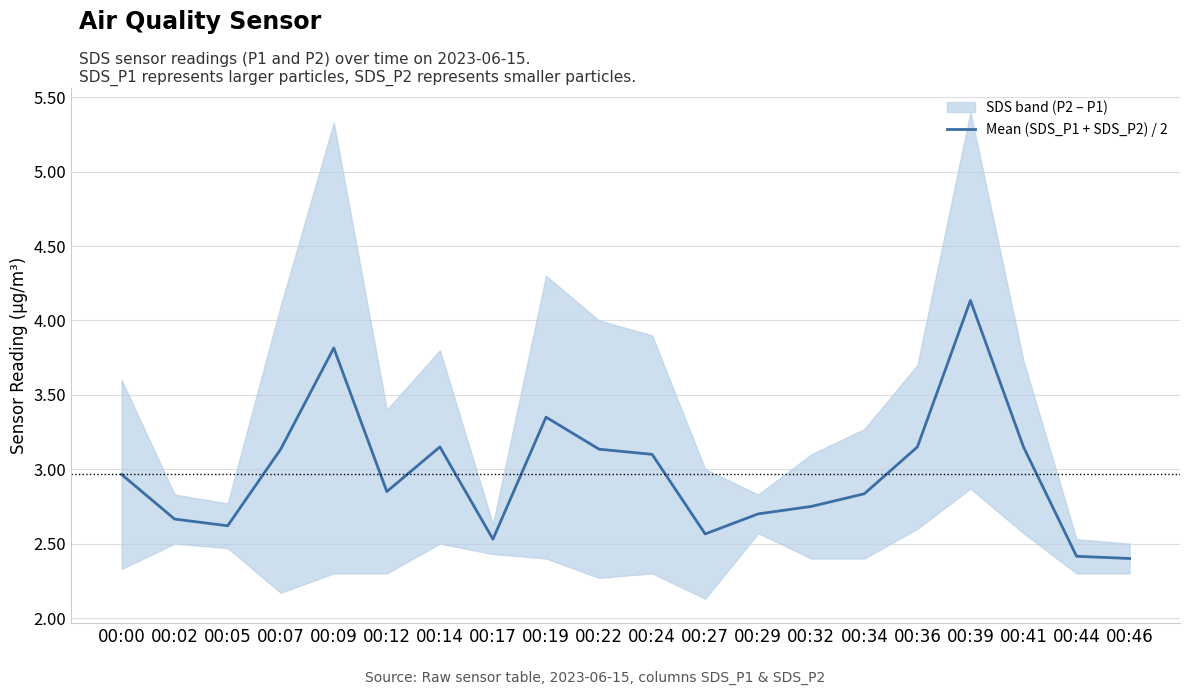

The value at 00:29 is 1.8. True or false?

False